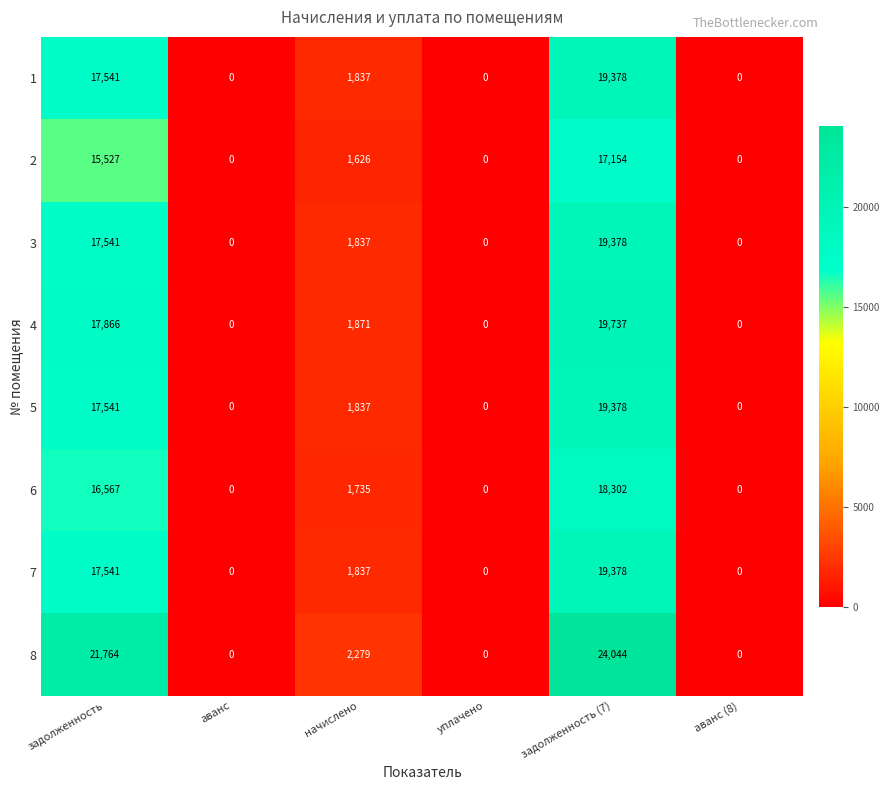

Read the 1 value at задолженность, to the nearest 10.

17540